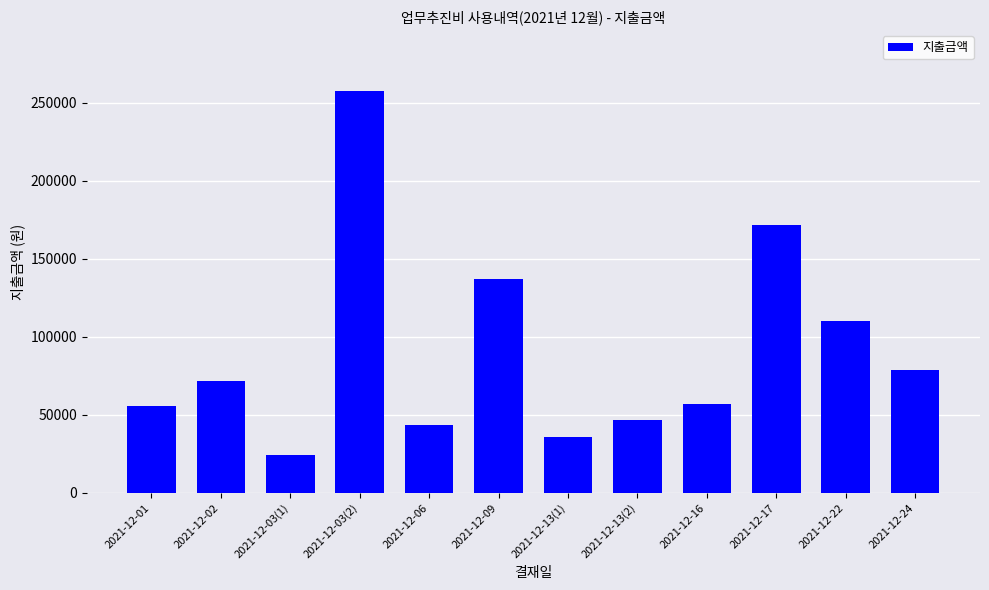

What position from the left is 2021-12-01?

1